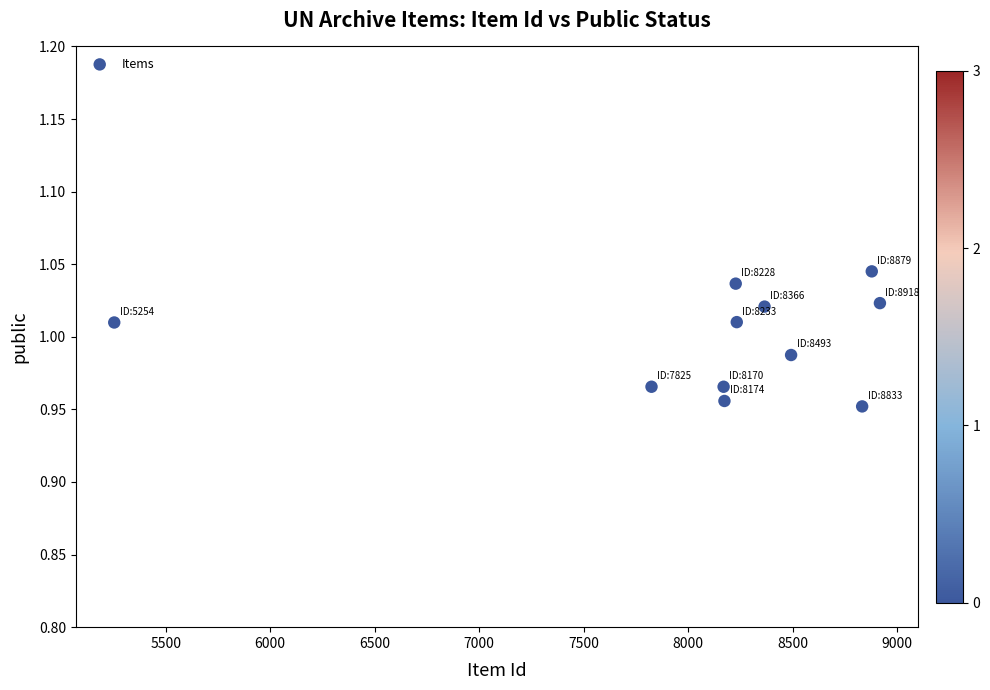

What is the range of X values (max minus min)?

3664.0